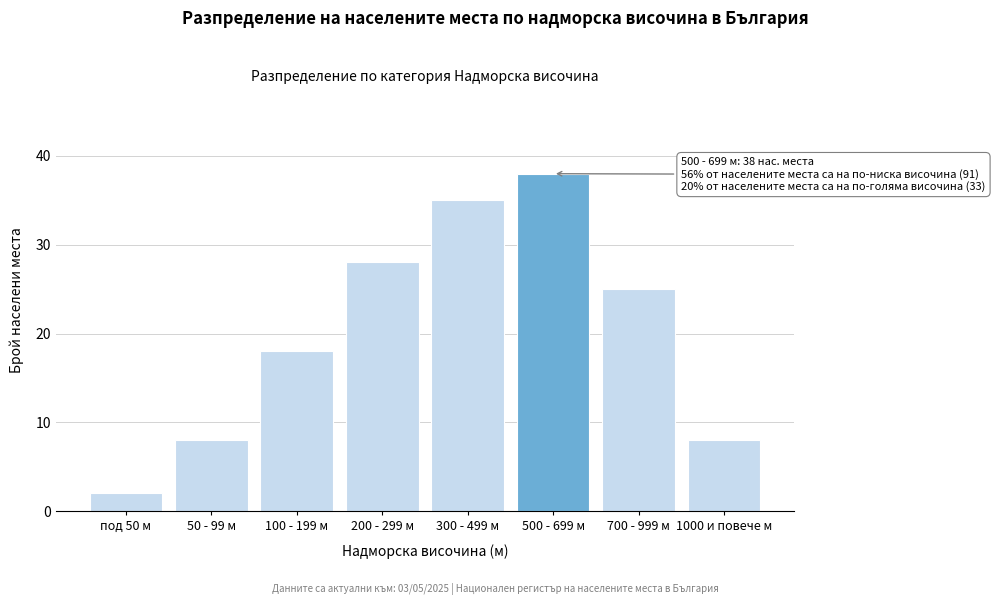

Reading left to right, list all the values displayed in this chart.

под 50 м=2	50 - 99 м=8	100 - 199 м=18	200 - 299 м=28	300 - 499 м=35	500 - 699 м=38	700 - 999 м=25	1000 и повече м=8